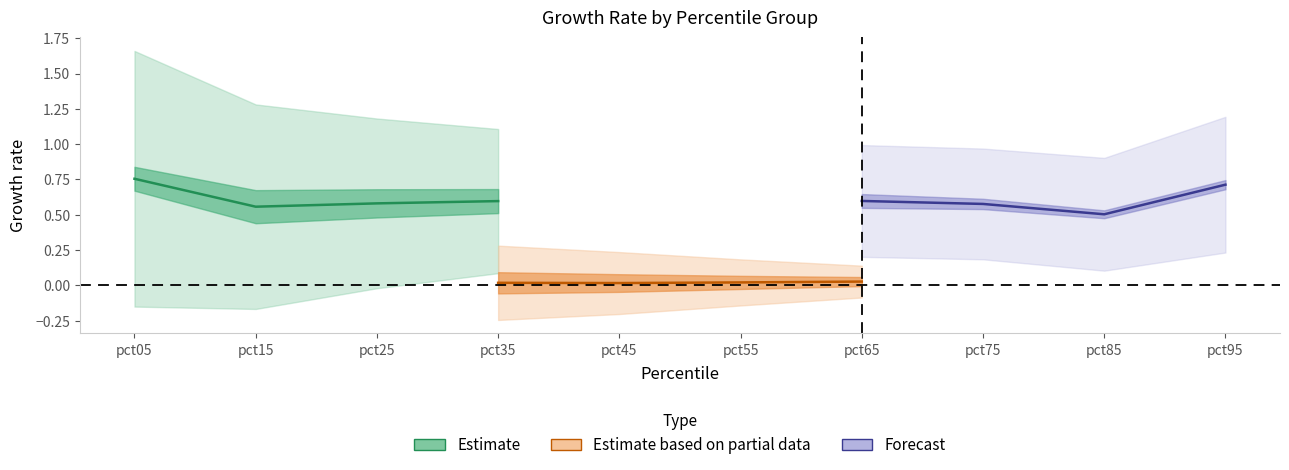

True or false: Forecast and Estimate based on partial data cross at least once.

False